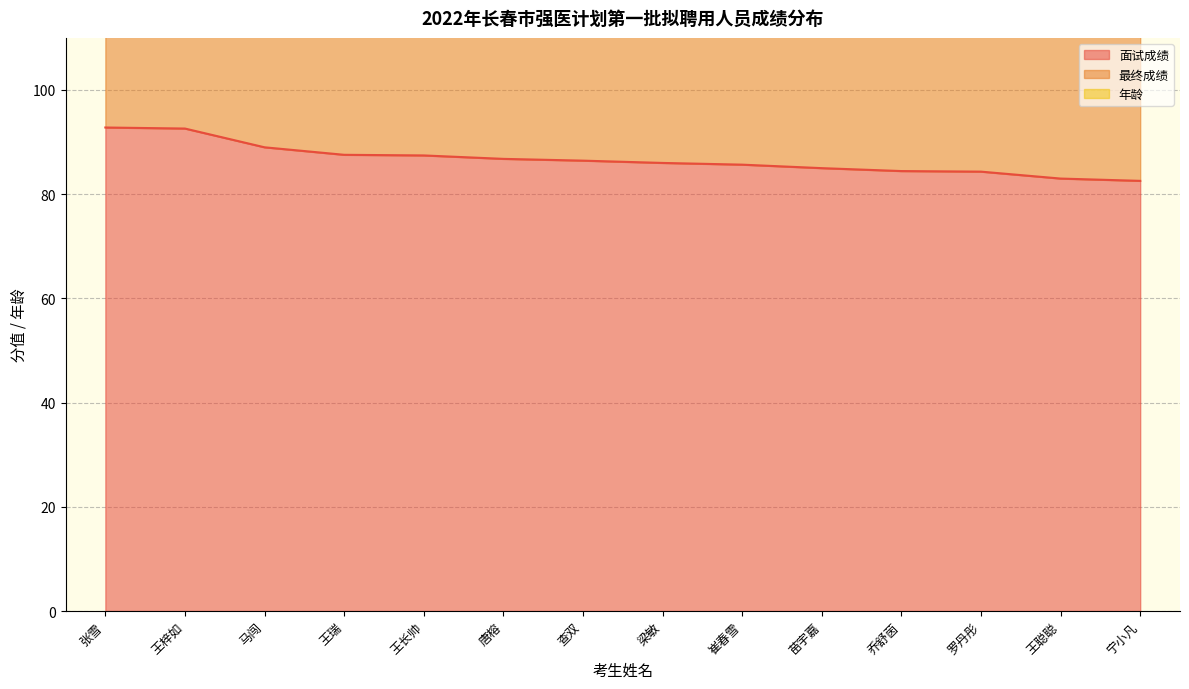

Is it true that 面试成绩 equals 86.0 at 梁敏?

True